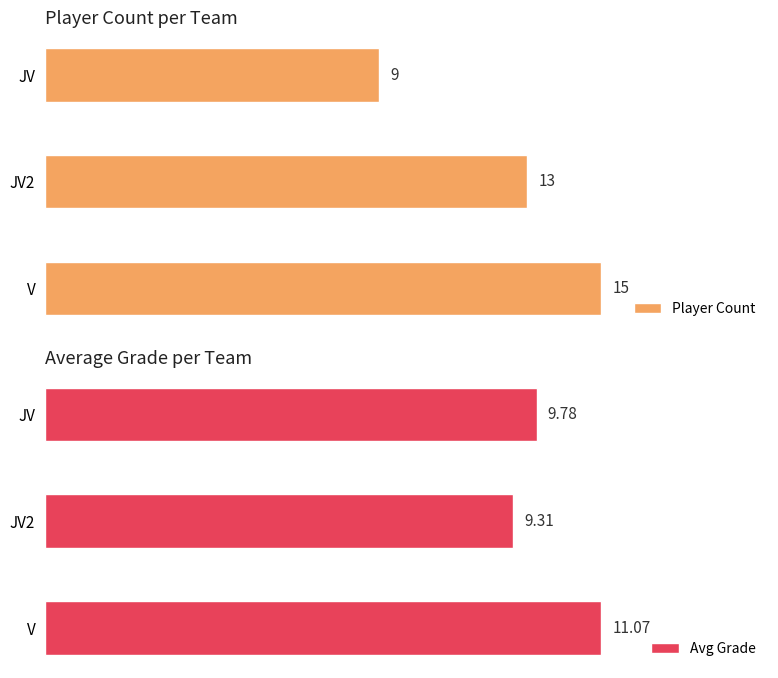

Rank the categories by Avg Grade value from lowest to highest.

JV2, JV, V